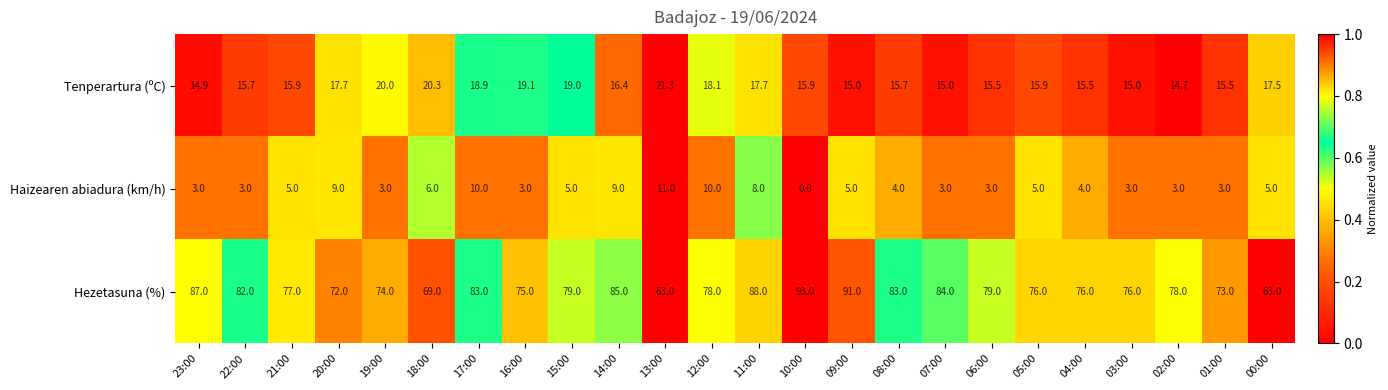

What is the difference between the highest and lowest values at 04:00?

72.0